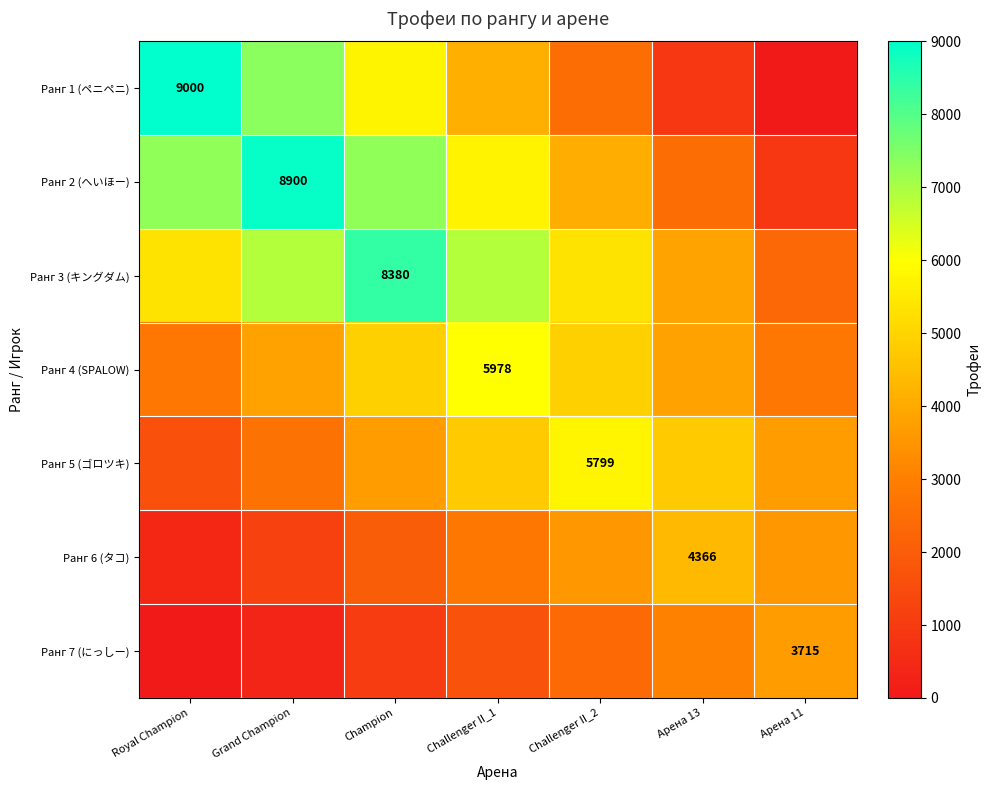

Which category has the highest value in the Ранг 5 (ゴロツキ) series?

Challenger II_2